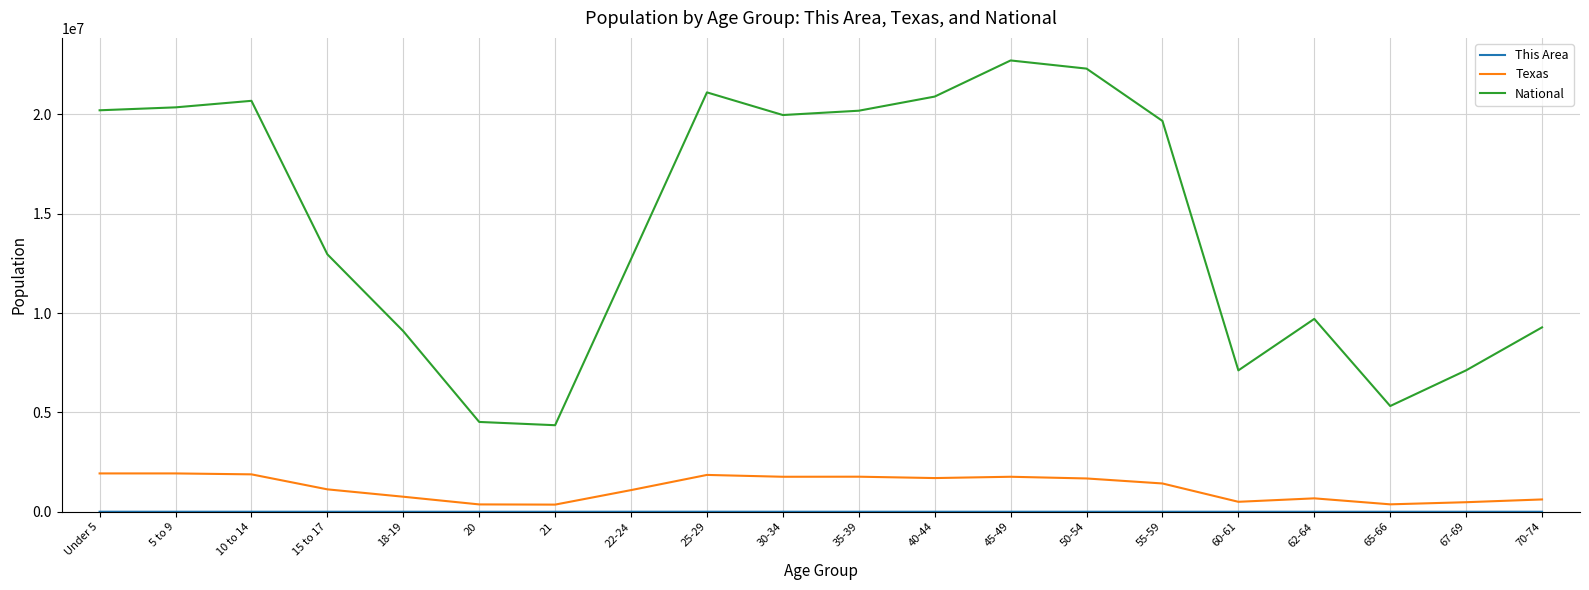

How many lines are shown in the chart?

3